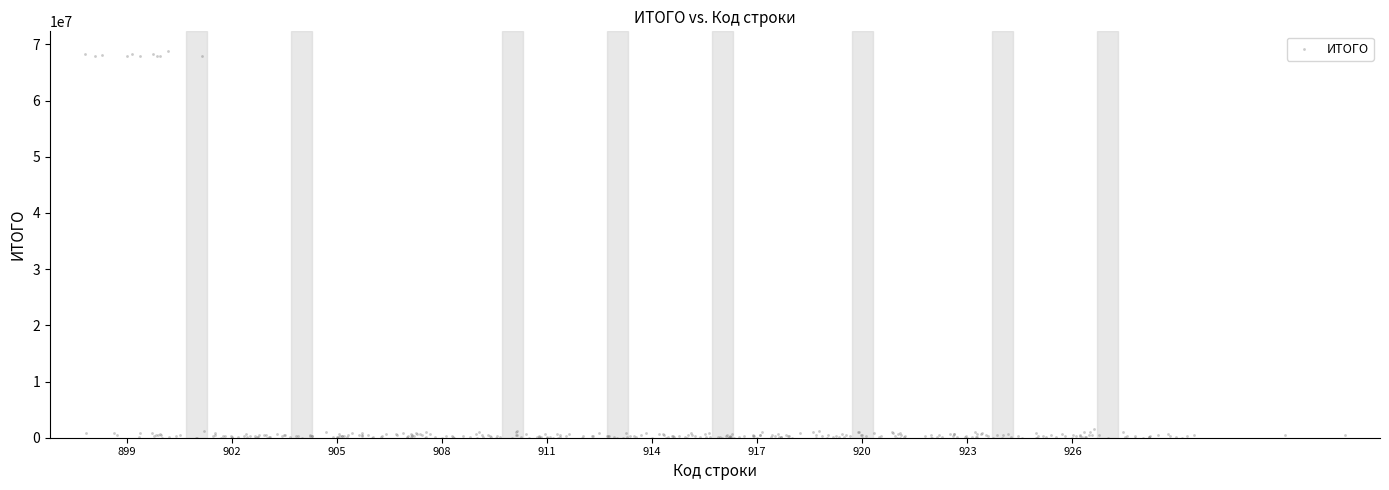

What is the range of X values (max minus min)?

36.0